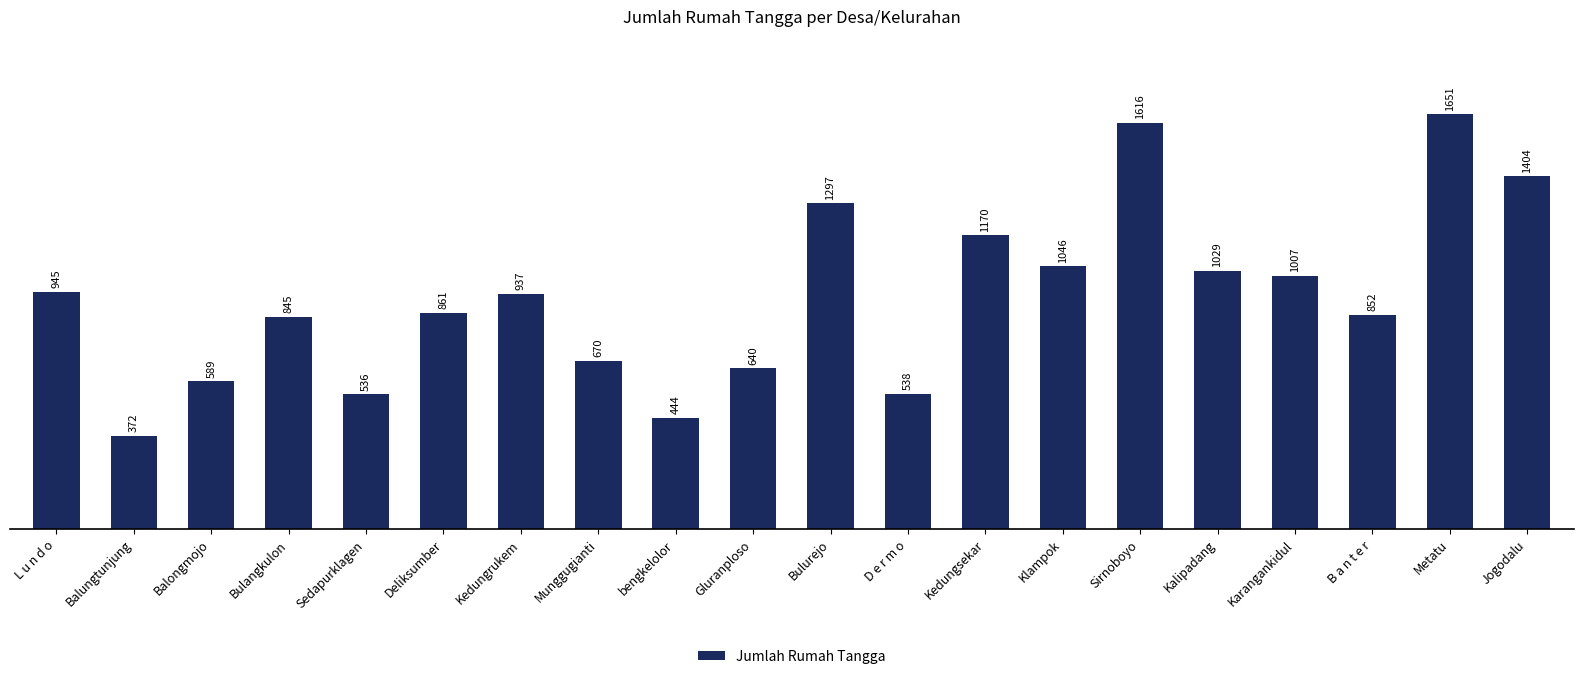

What position from the right is Balongmojo?

18